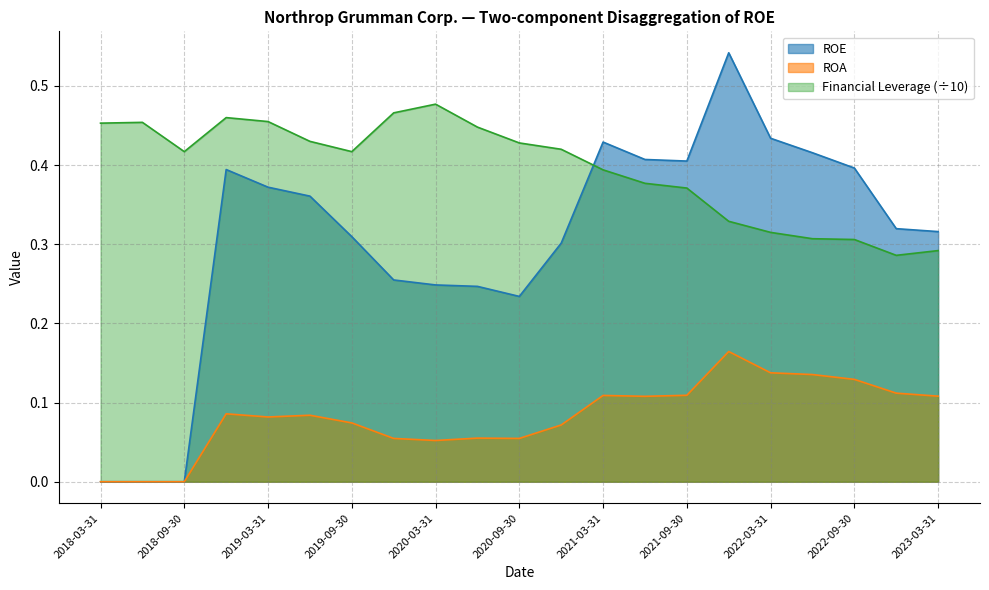

How many interior local valleys does the ROE series have?

2